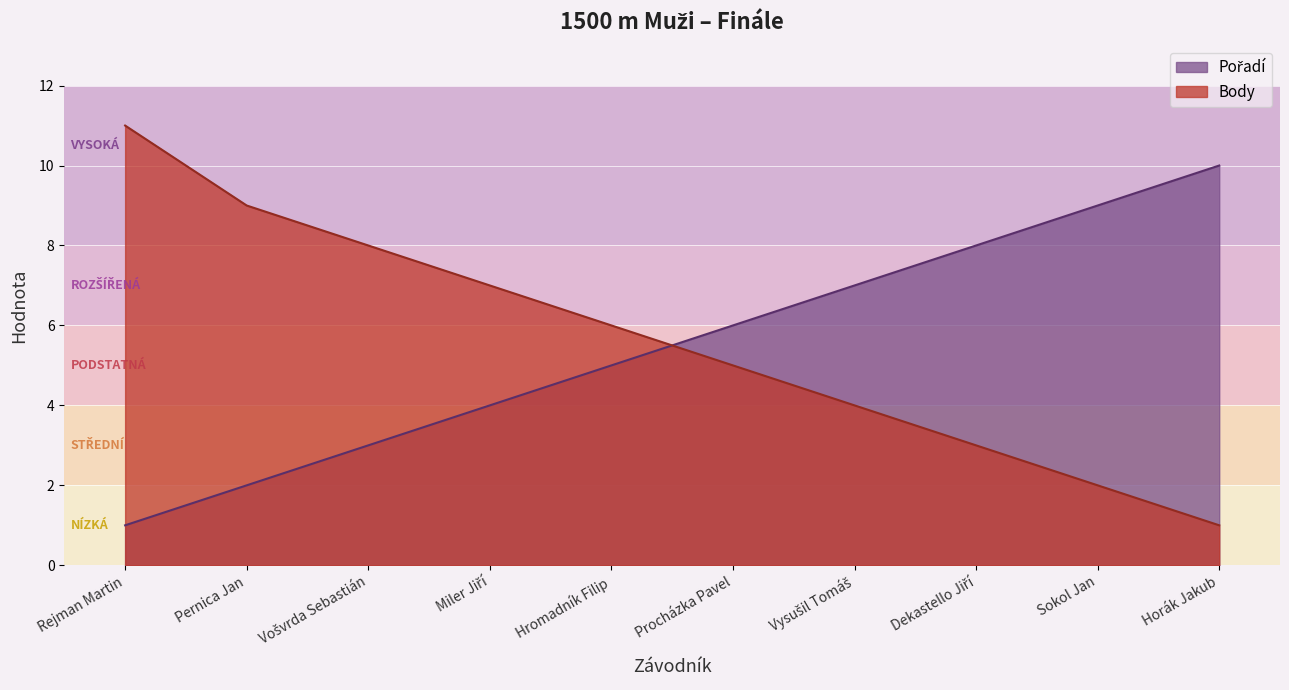

Reading left to right, transcribe all the data shown in this chart.

Pořadí: Rejman Martin=1	Pernica Jan=2	Vošvrda Sebastián=3	Miler Jiří=4	Hromadník Filip=5	Procházka Pavel=6	Vysušil Tomáš=7	Dekastello Jiří=8	Sokol Jan=9	Horák Jakub=10
Body: Rejman Martin=11	Pernica Jan=9	Vošvrda Sebastián=8	Miler Jiří=7	Hromadník Filip=6	Procházka Pavel=5	Vysušil Tomáš=4	Dekastello Jiří=3	Sokol Jan=2	Horák Jakub=1